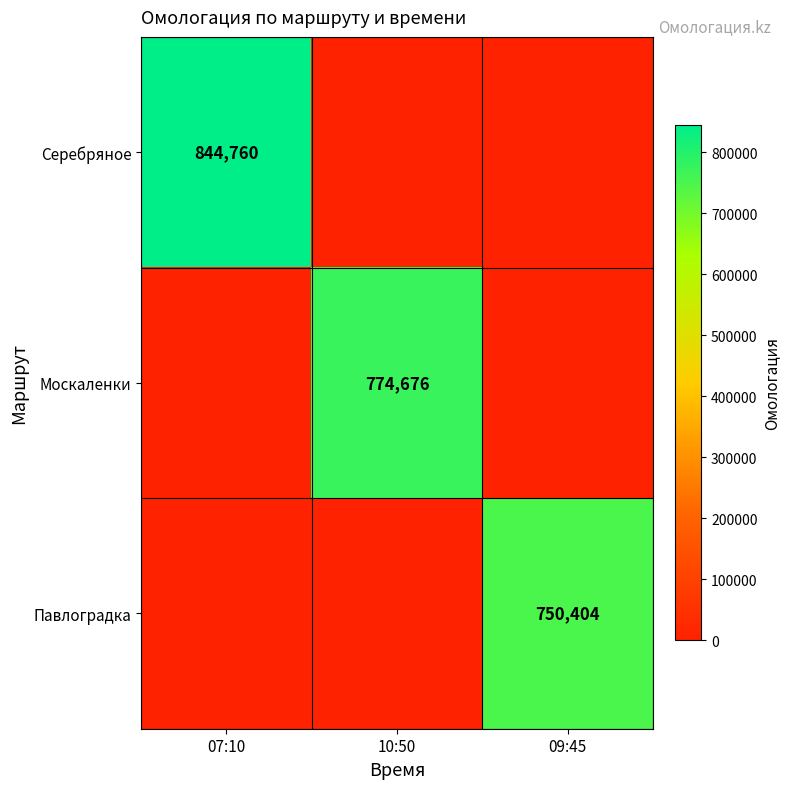

What is the total value across all series at 09:45?

750404